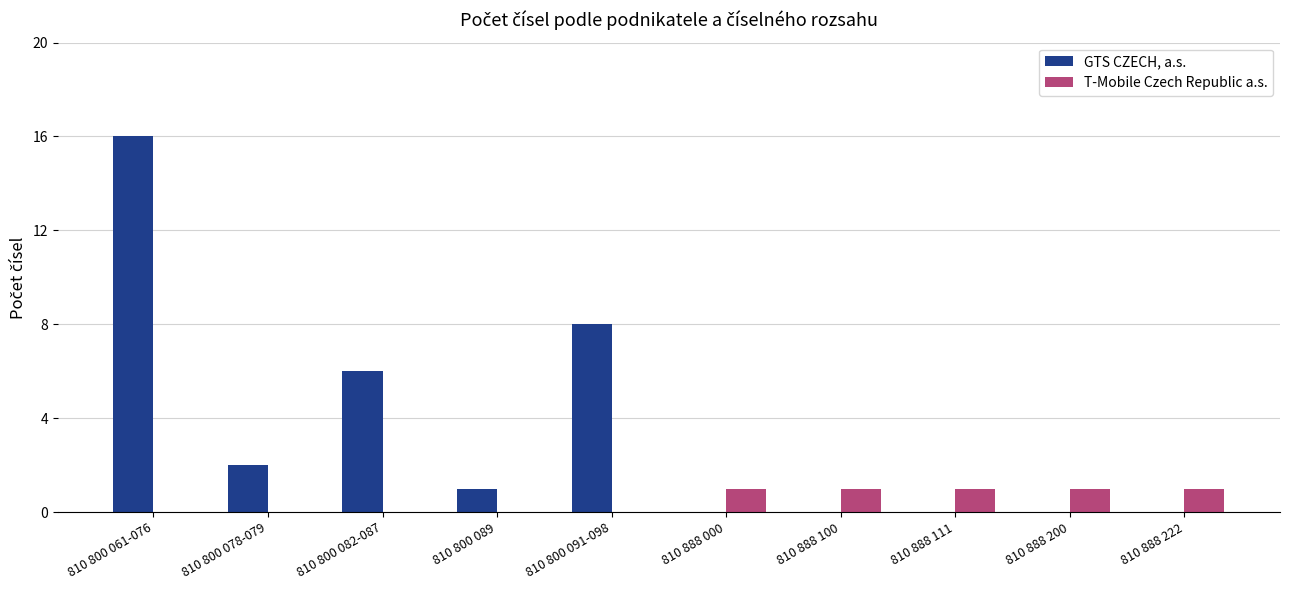

What is the sum of the GTS CZECH, a.s. values at 810 888 111 and 810 800 089?

1